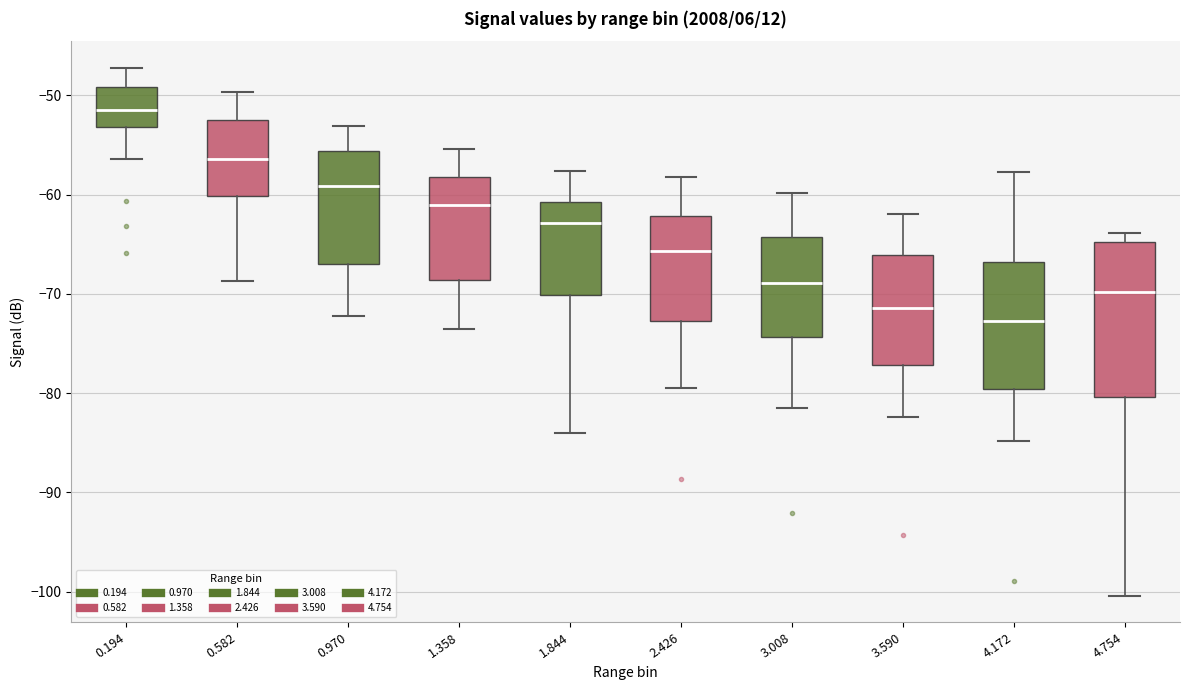

Which box has the lowest median line?

4.172